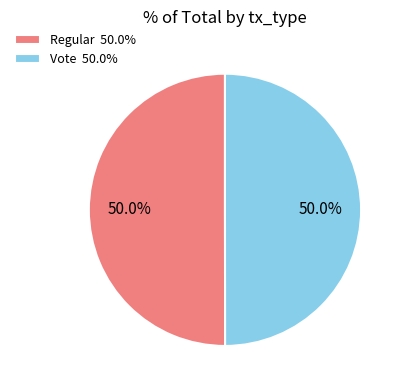

Approximately how many times larger is the value at Regular 50.0% compared to Vote 50.0%?

1.0